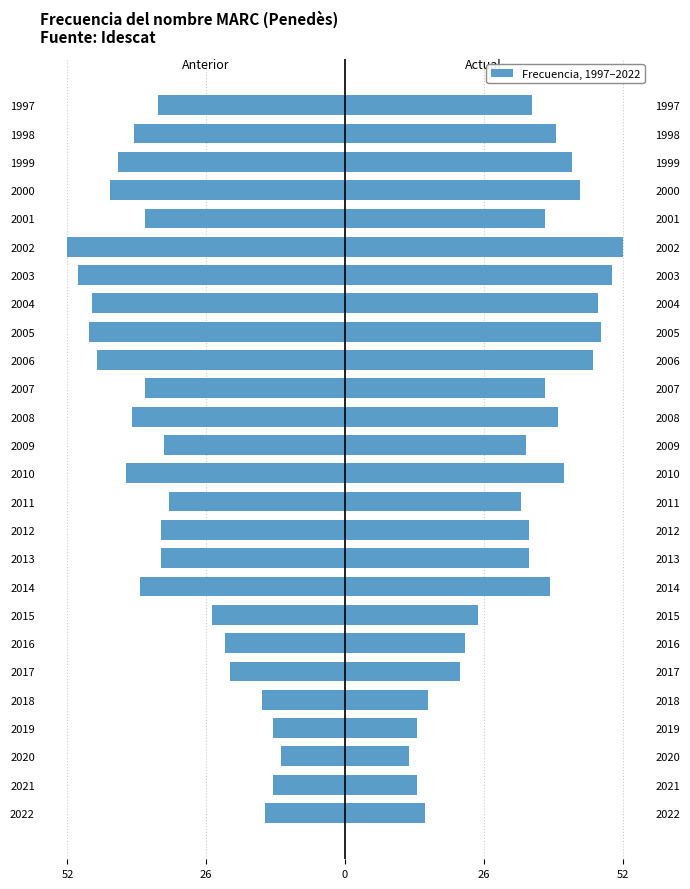

Rank the series by their average value, from lowest to highest.

Frecuencia (izq), Frecuencia (der)